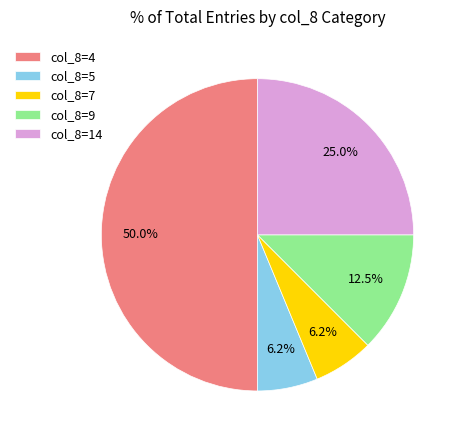

Between col_8=14 and col_8=5, which is larger?

col_8=14